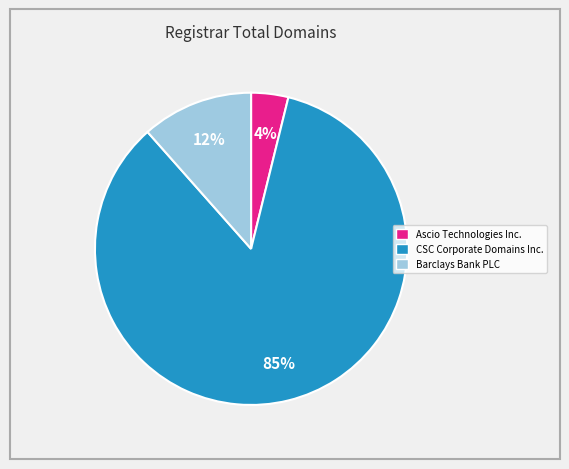

Is there a majority slice in this chart?

Yes